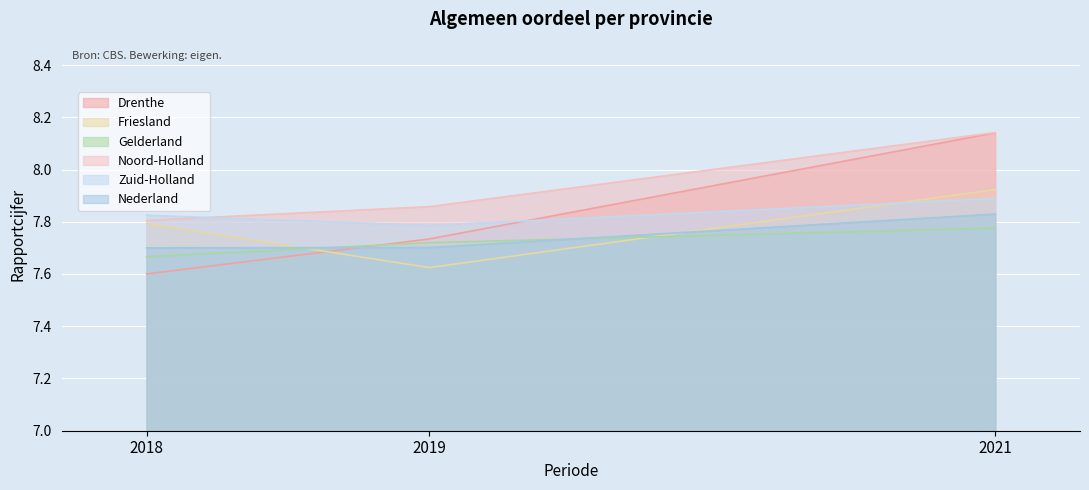

The Friesland series shows 7.6 at 2019. True or false?

True